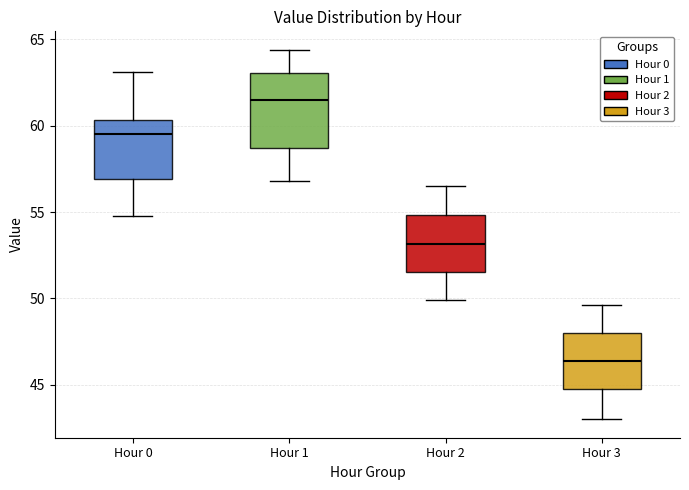

Reading left to right, transcribe this box plot: for each box, give where its median line is, the range the box spans, and where its two whiskers end, as read against the y-axis. The values are not printed on the chart, so give them approximately, as read against the axis.

Hour 0: median 59.5, box 57.0 to 60.5, whiskers 55.0 to 63.0
Hour 1: median 61.5, box 58.5 to 63.0, whiskers 57.0 to 64.5
Hour 2: median 53.0, box 51.5 to 55.0, whiskers 50.0 to 56.5
Hour 3: median 46.5, box 44.5 to 48.0, whiskers 43.0 to 49.5